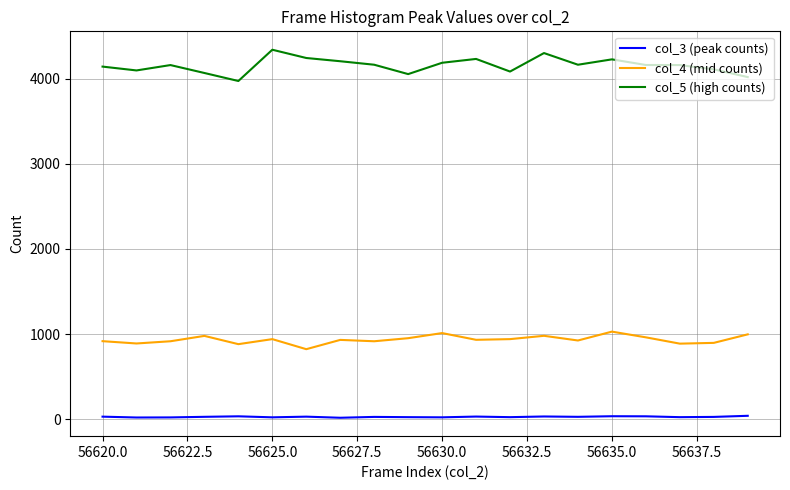

Which series has the widest spread of values?

col_5 (high counts)